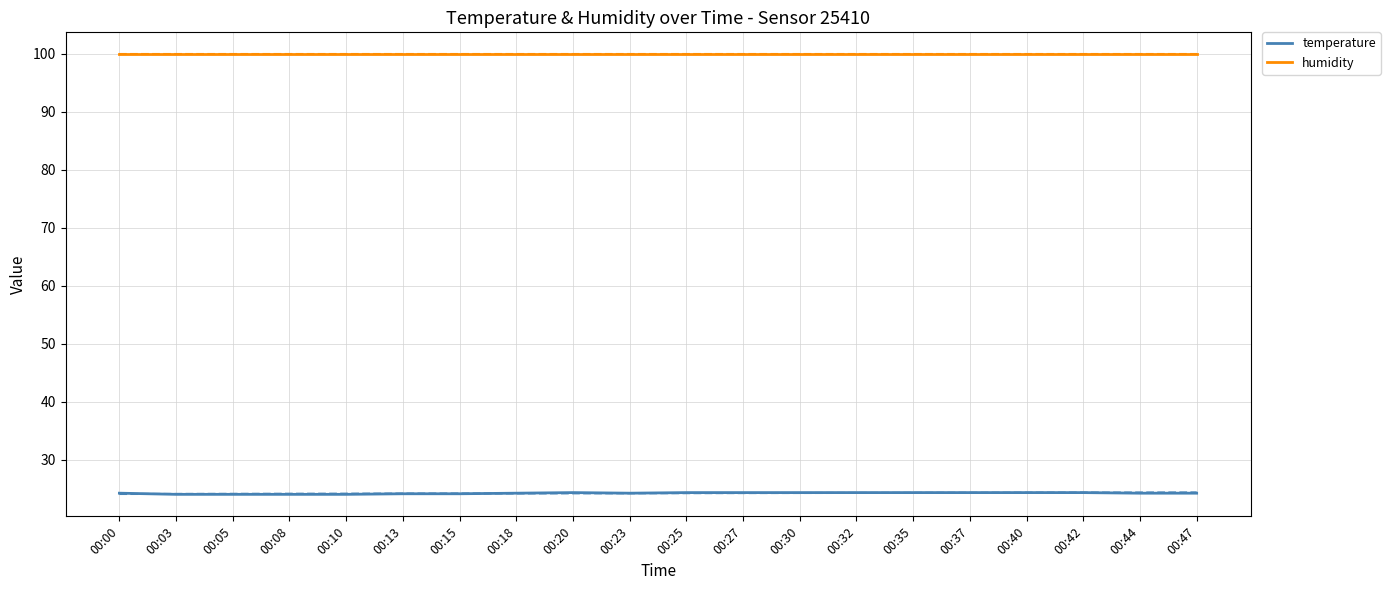

True or false: humidity and temperature cross at least once.

False